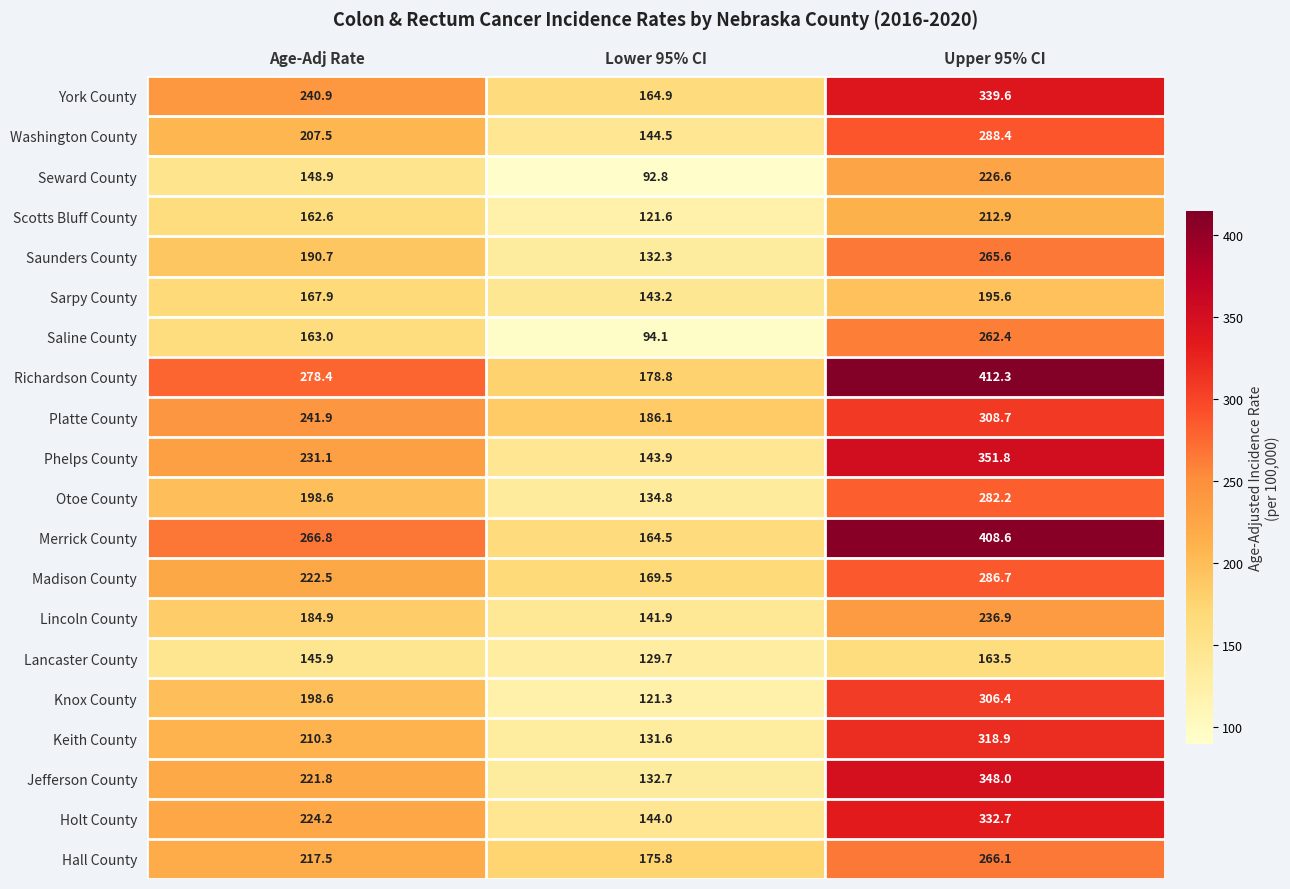

At which category is the sum across all series the highest?

Upper 95% CI